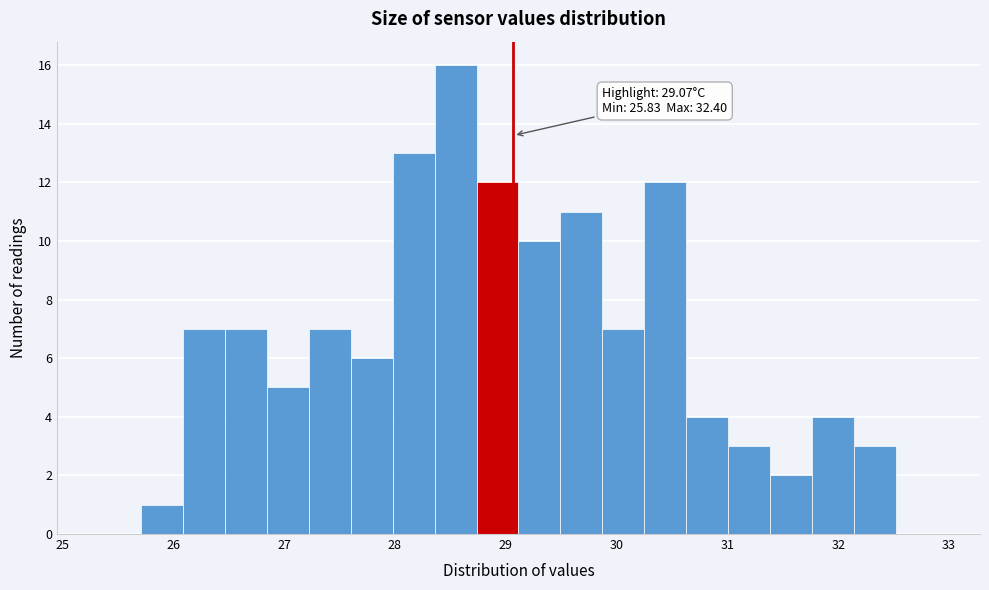

Around what value on the x-axis is the tallest bar? Give the approximate position of its centre, as read against the axis.

28.5